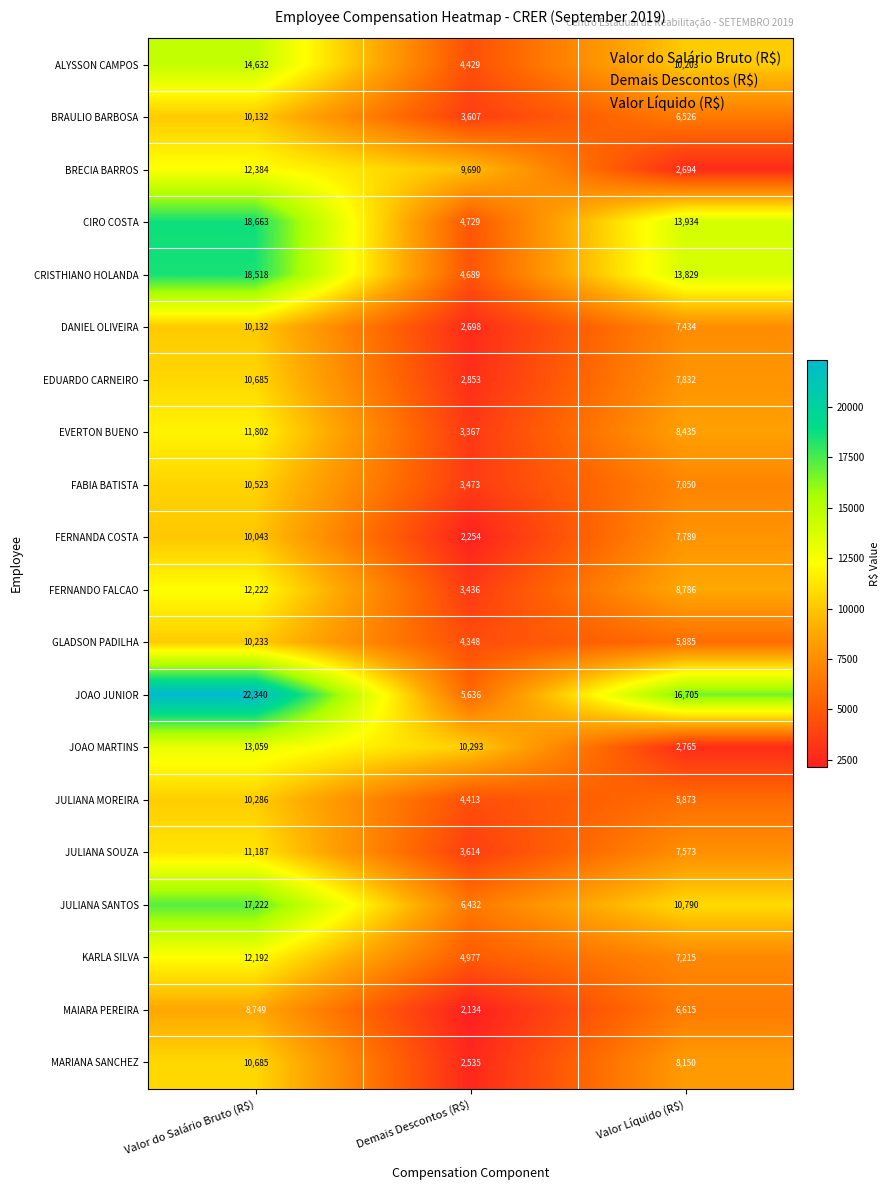

What is the difference between the second highest and minimum values in the DANIEL OLIVEIRA series?

4736